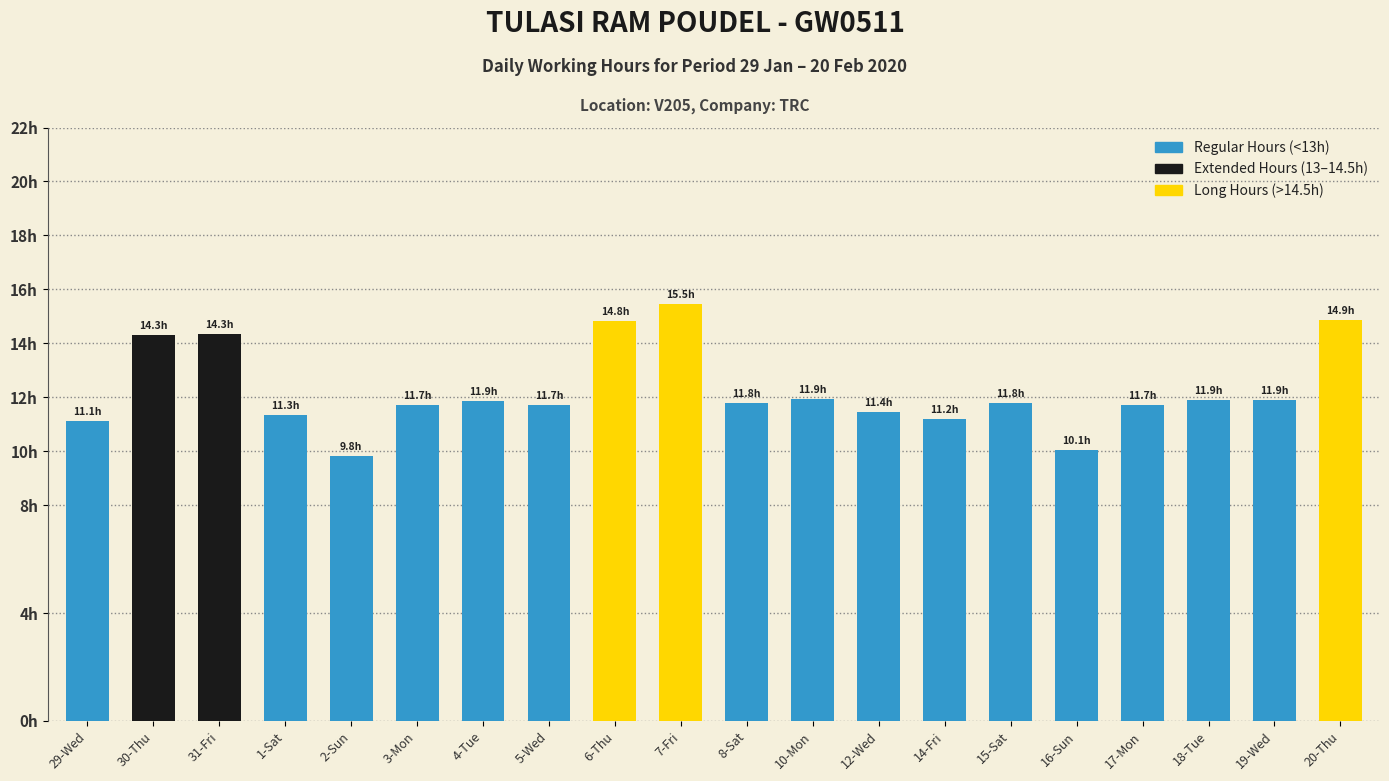

Reading right to left, extract all data points from this chart.

14.9	11.9	11.9	11.7	10.1	11.8	11.2	11.4	11.9	11.8	15.5	14.8	11.7	11.9	11.7	9.8	11.3	14.3	14.3	11.1